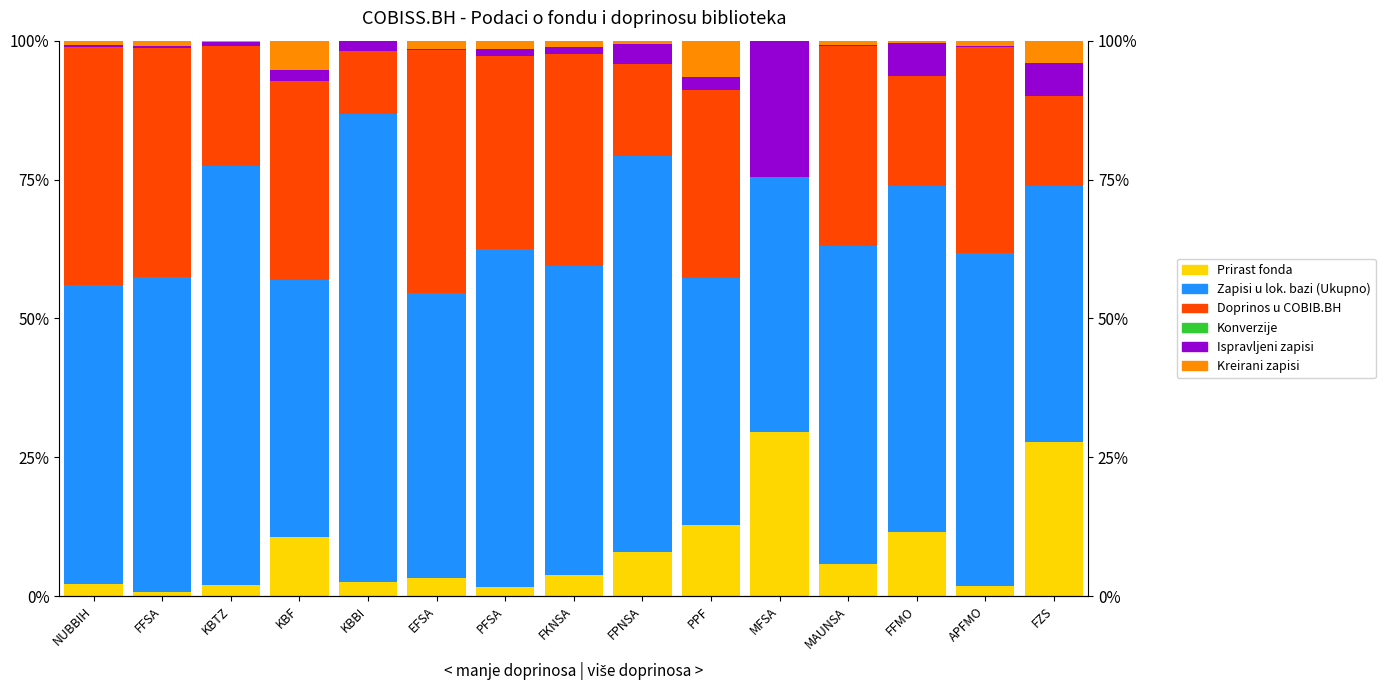

Rank the categories by Ispravljeni zapisi value from lowest to highest.

EFSA, APFMO, NUBBIH, MAUNSA, FFSA, KBTZ, PFSA, FKNSA, KBBI, KBF, PPF, FPNSA, FZS, FFMO, MFSA